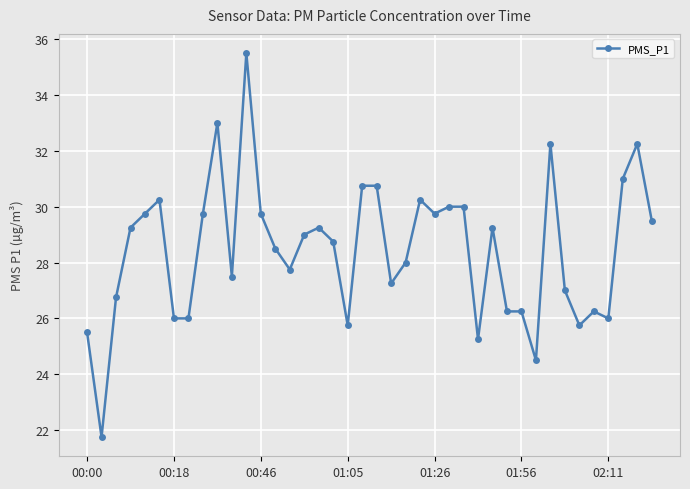

What is the value of the 26th point from the left?

30.0